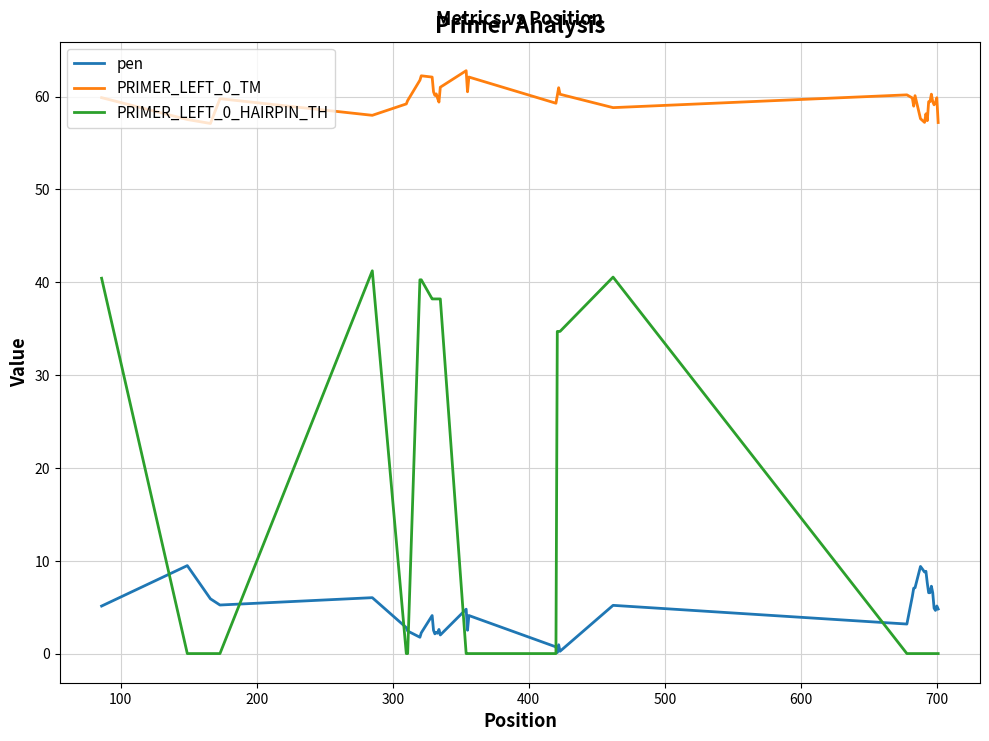

True or false: pen and PRIMER_LEFT_0_TM cross at least once.

False